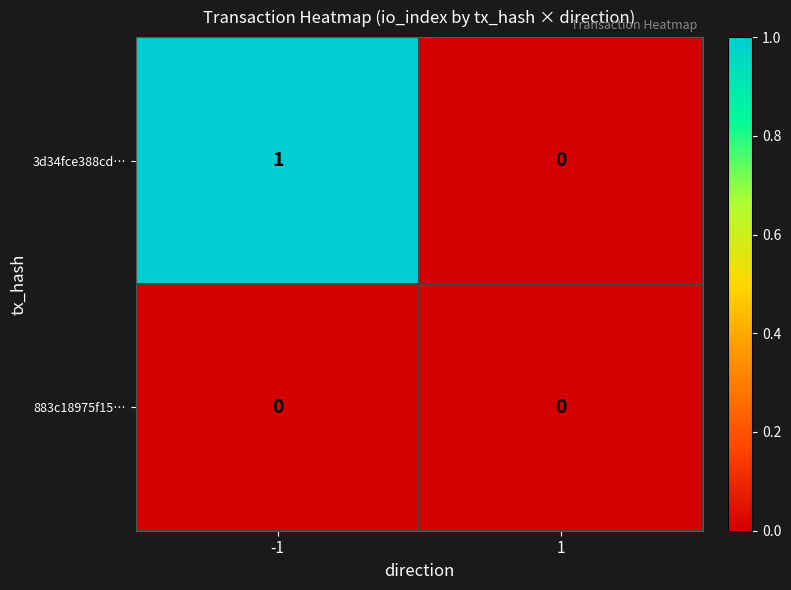

At which category is the sum across all series the highest?

-1